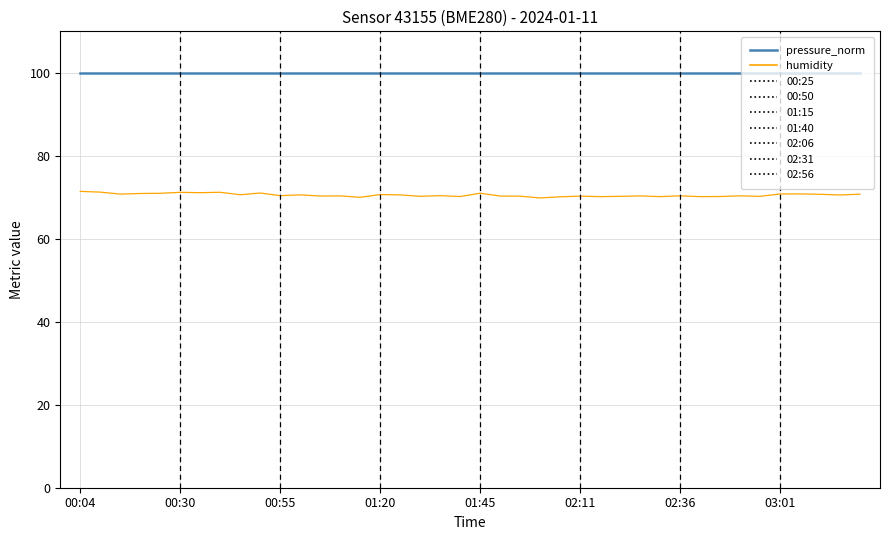

Where is the first local minimum?

00:55